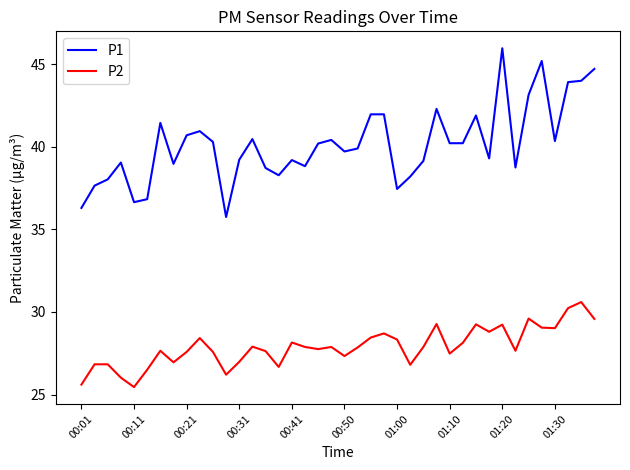

Rank the series by their maximum value, from highest to lowest.

P1, P2